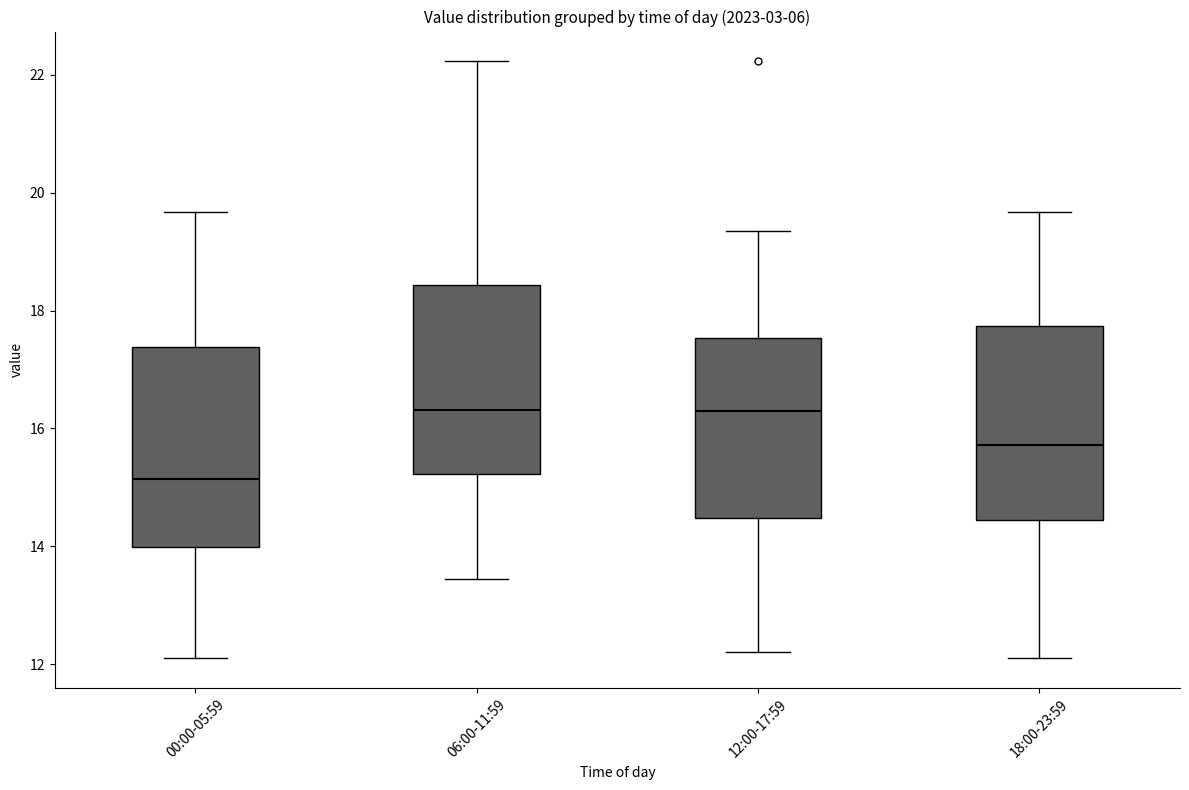

Reading left to right, read every box against the y-axis: the position of its median line, the range the box covers, and the ends of its whiskers. The values are not printed on the chart, so give them approximately, as read against the axis.

00:00-05:59: median 15.2, box 14.0 to 17.4, whiskers 12.2 to 19.6
06:00-11:59: median 16.4, box 15.2 to 18.4, whiskers 13.4 to 22.2
12:00-17:59: median 16.2, box 14.4 to 17.6, whiskers 12.2 to 19.4
18:00-23:59: median 15.8, box 14.4 to 17.8, whiskers 12.2 to 19.6